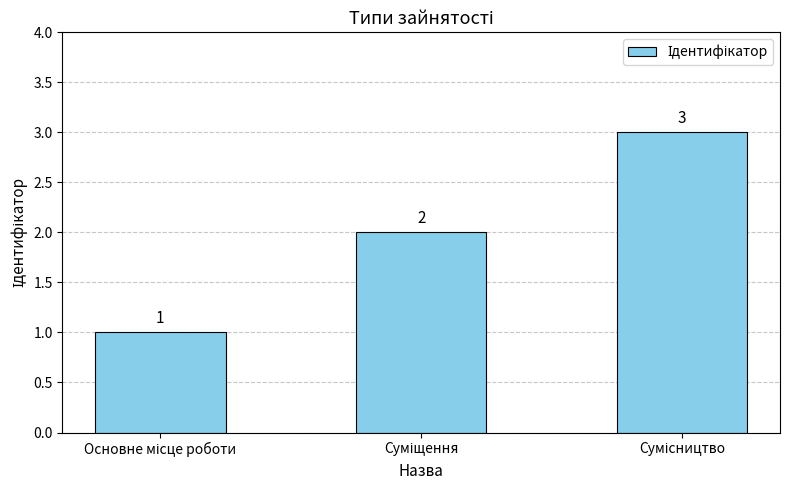

What is the maximum value shown in the chart?

3